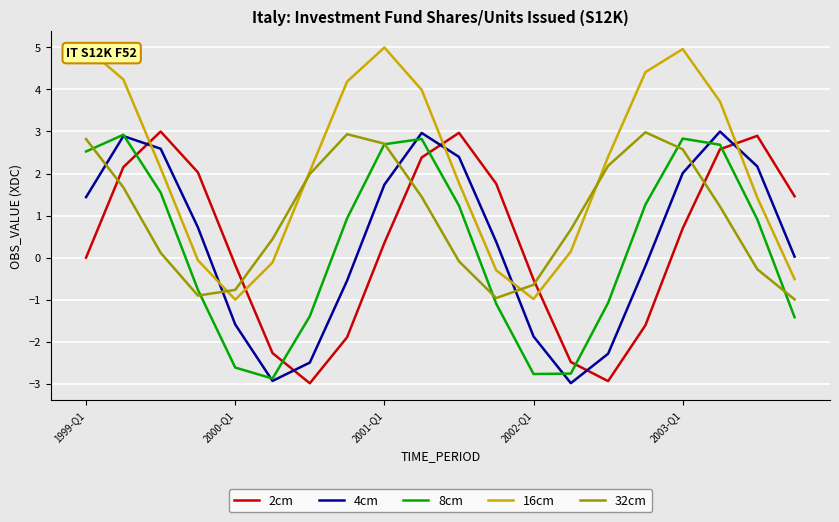

What is the maximum value for 16cm?

5.0